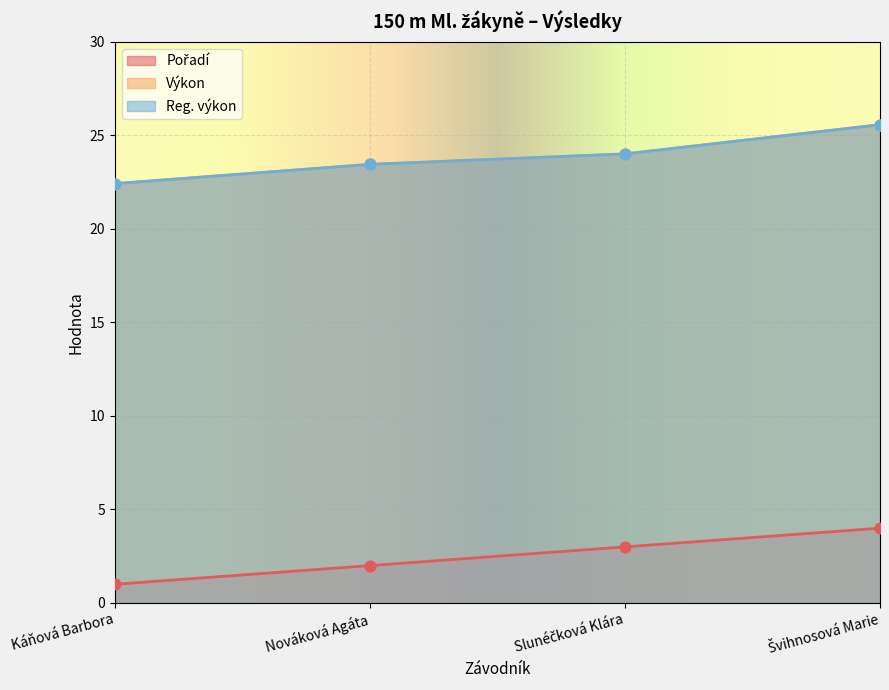

Which series has the largest total across all categories?

Výkon